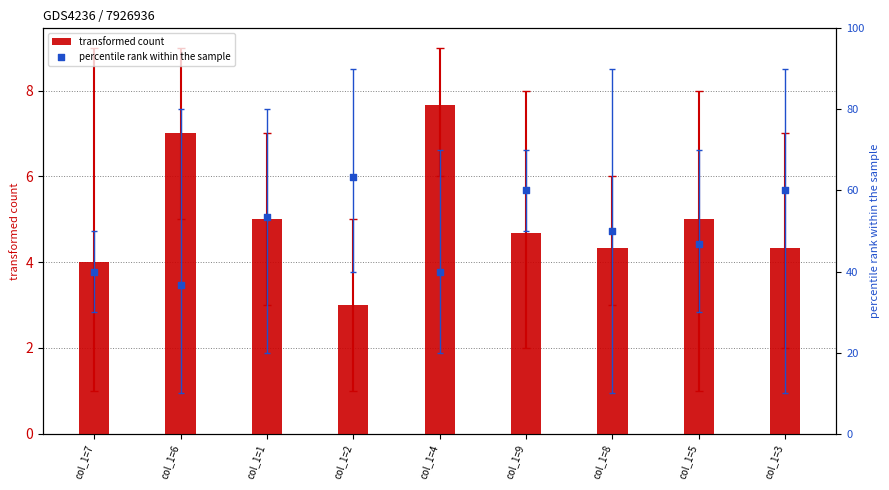

Which series reaches the maximum Y coordinate?

percentile rank within the sample